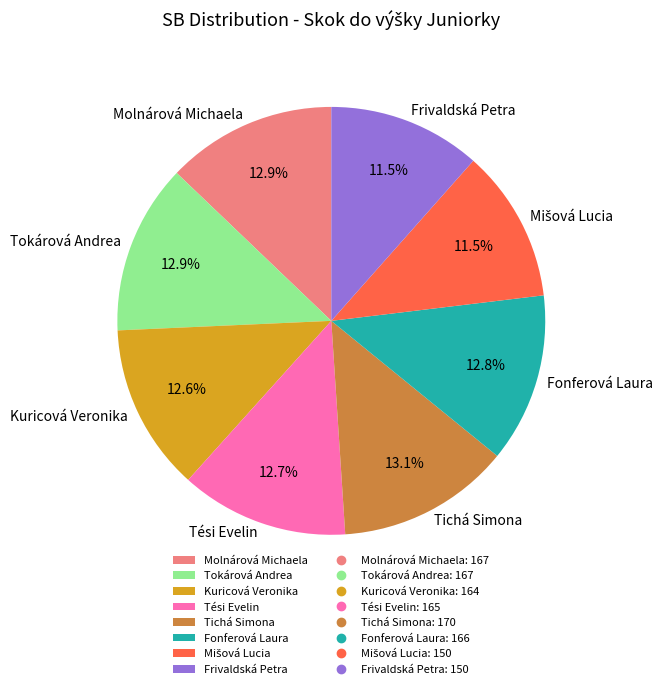

To the nearest percent, what is the difference between the largest and smallest slice percentages?

2%